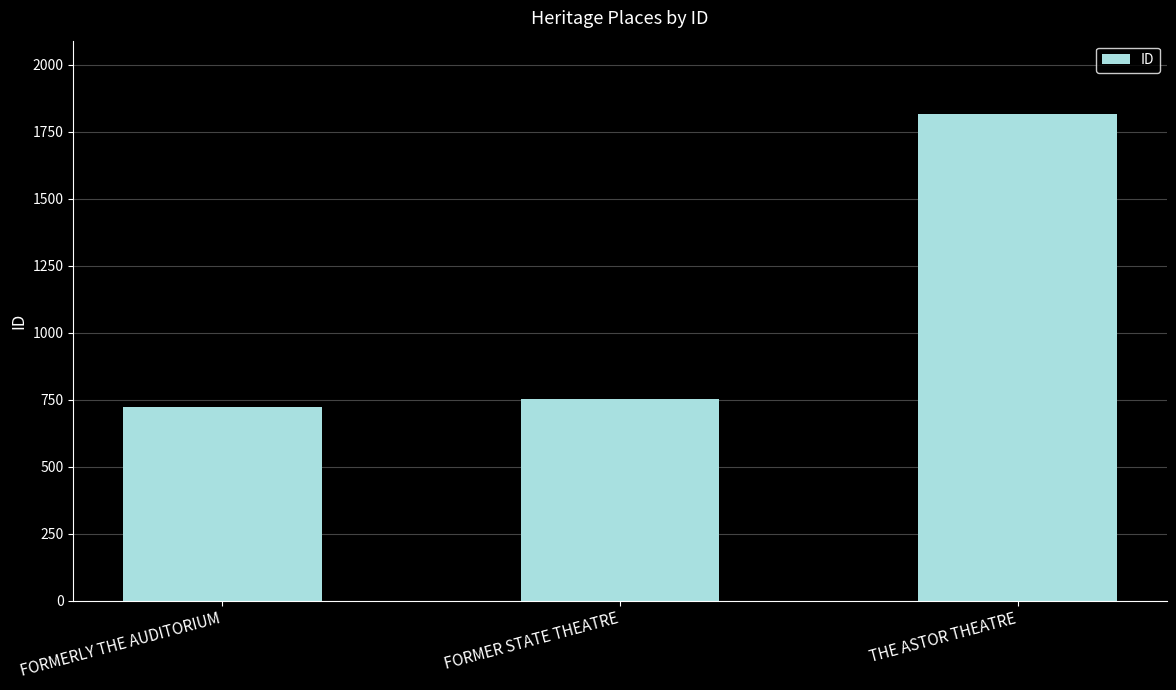

How many categories are shown in the chart?

3